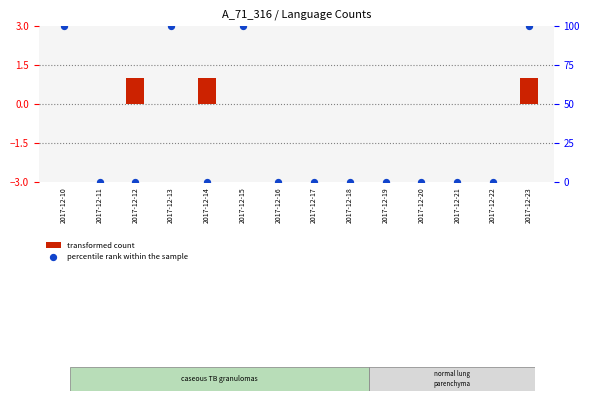

Which series has the largest total across all categories?

percentile rank within the sample